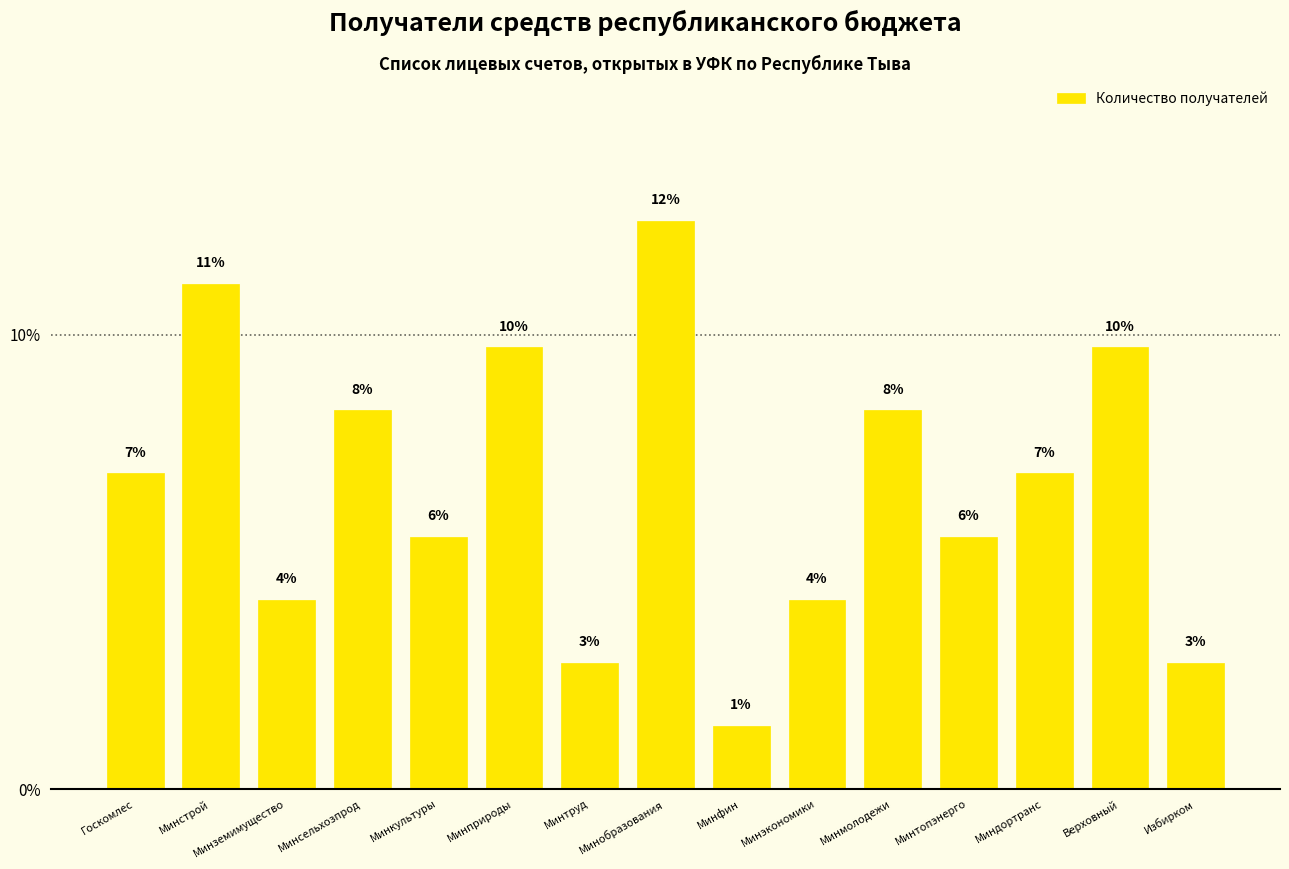

Does the chart contain any negative values?

No